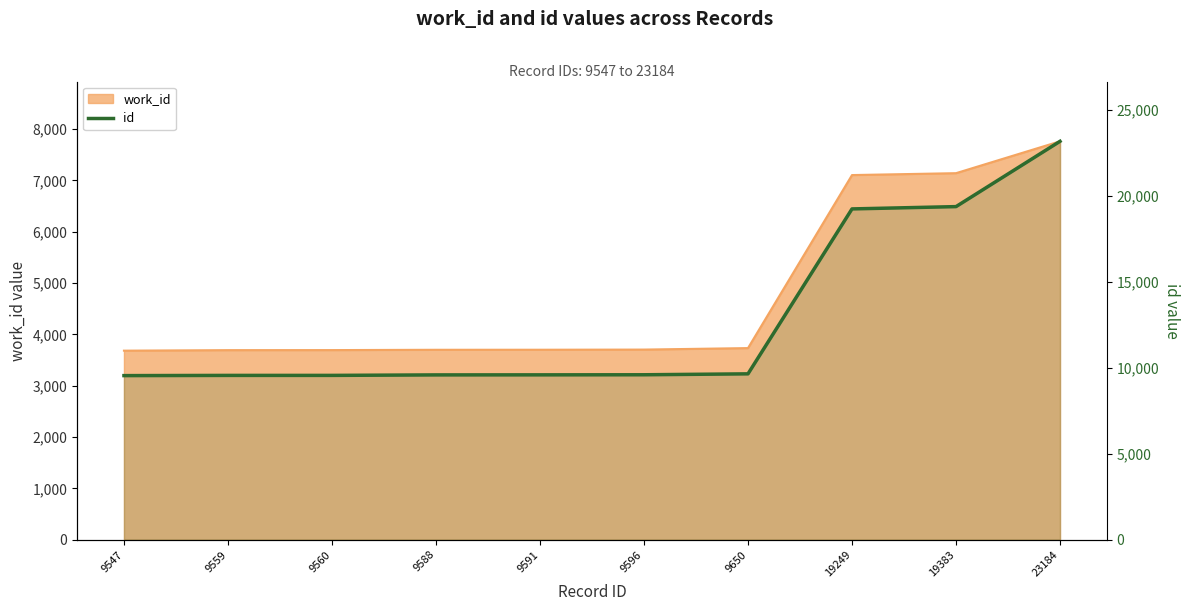

What is the change in value from 9547 to 23184?

+13637